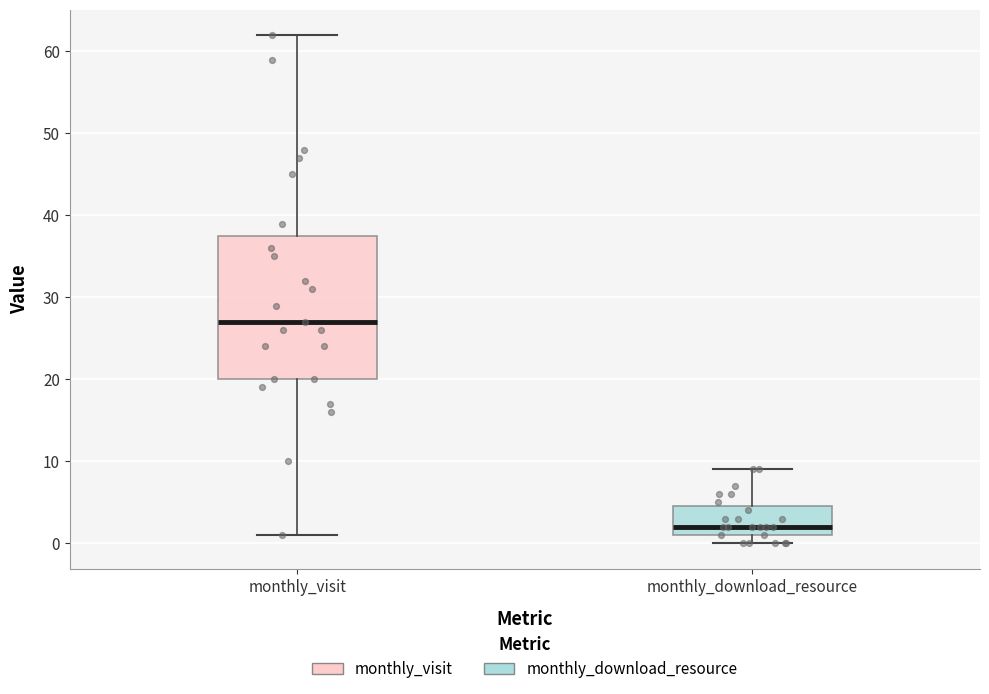

Which box has the lowest median line?

monthly_download_resource